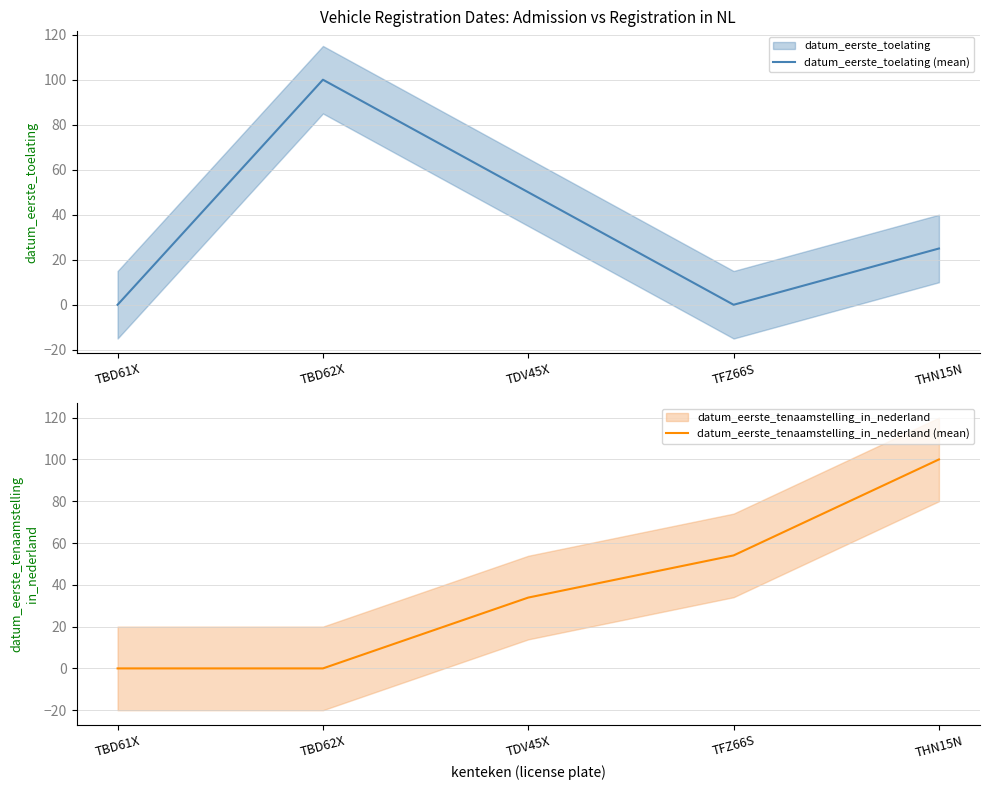

What is the sum of all datum_eerste_toelating (mean) values?

175